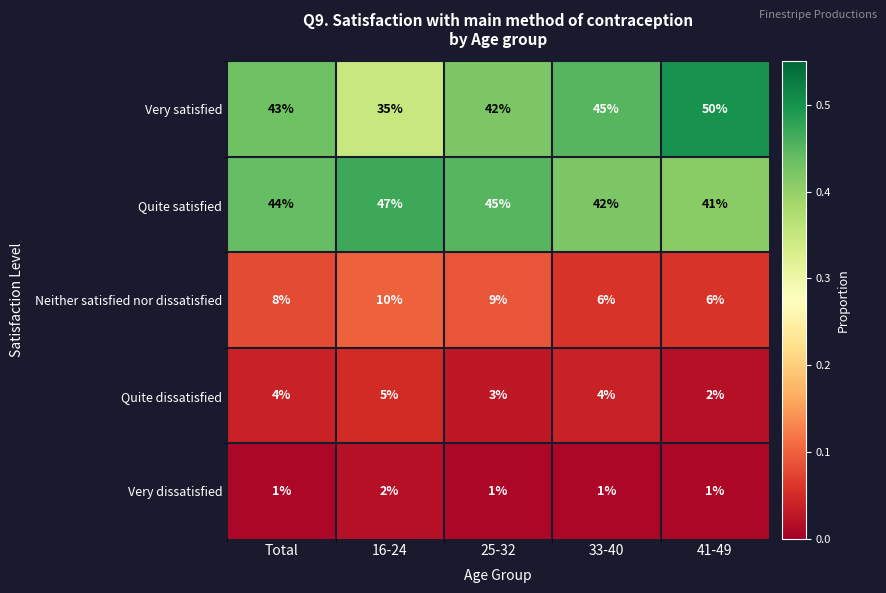

Reading left to right, what are all the values shown in this chart?

Very satisfied: 43	35	42	45	50
Quite satisfied: 44	47	45	42	41
Neither satisfied nor dissatisfied: 8	10	9	6	6
Quite dissatisfied: 4	5	3	4	2
Very dissatisfied: 1	2	1	1	1